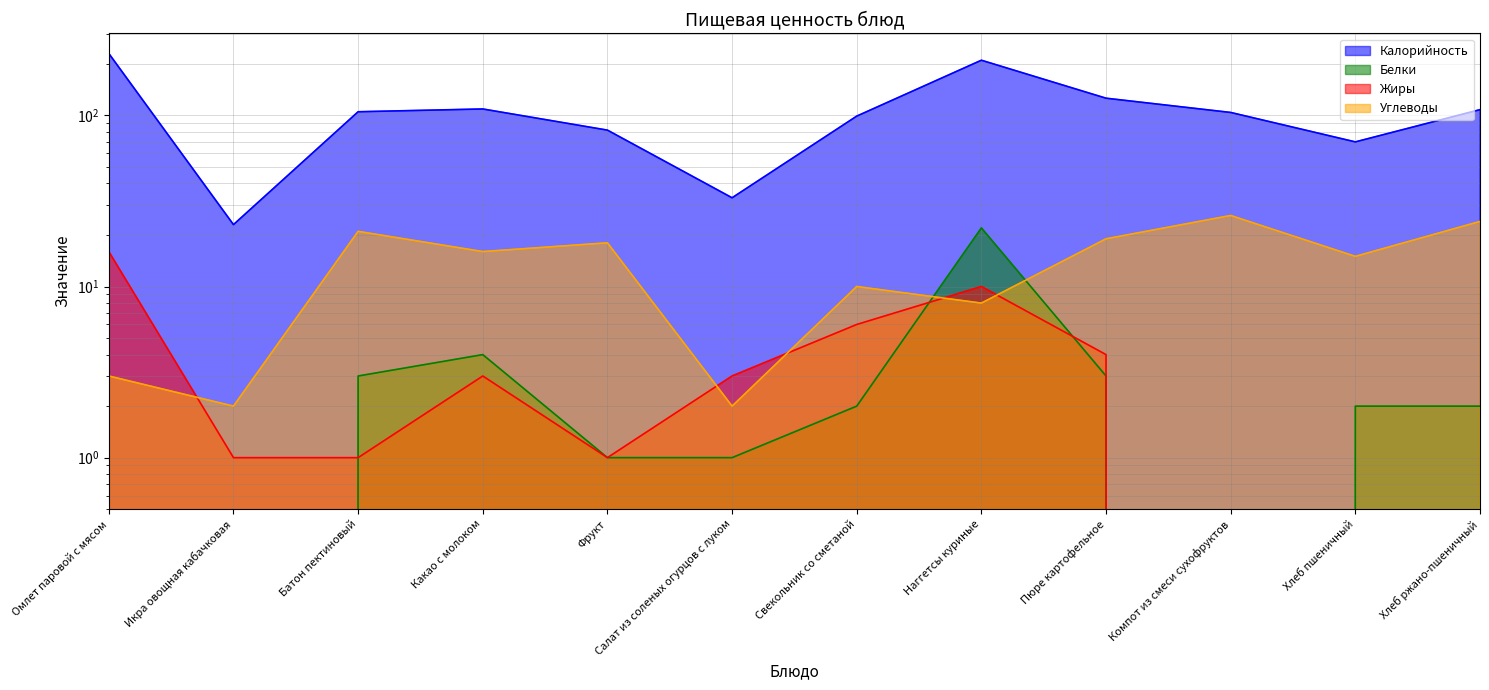

How many series are shown in this chart?

4